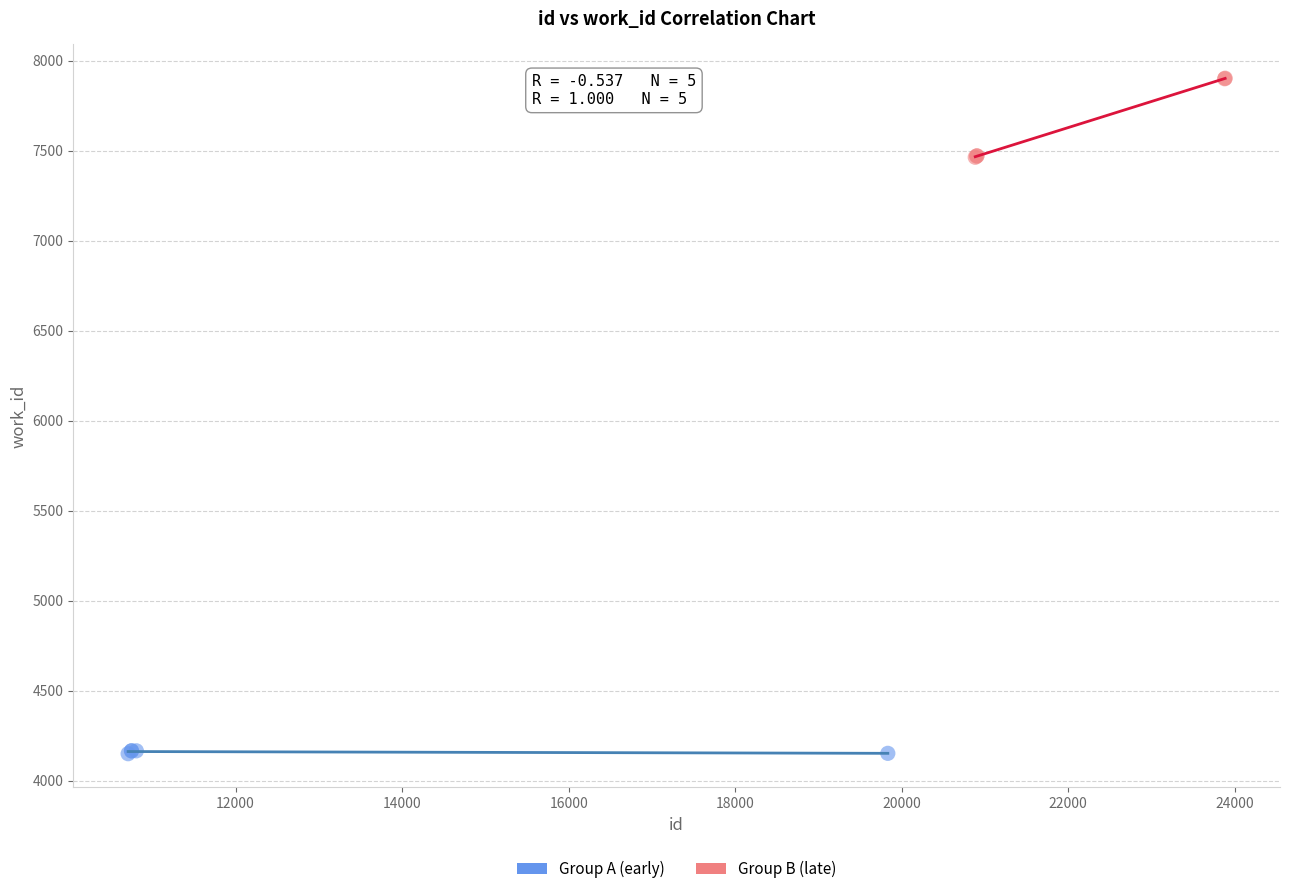

What are all the series names shown in the legend?

Group A (early), Group B (late)